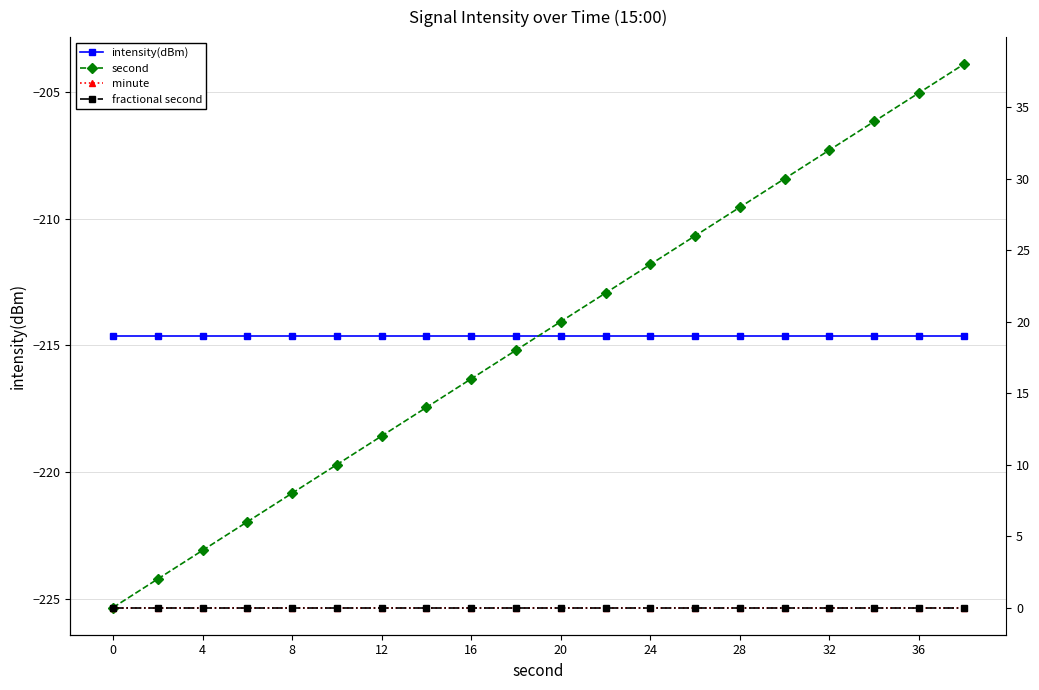

True or false: minute and fractional second intersect in this chart.

False